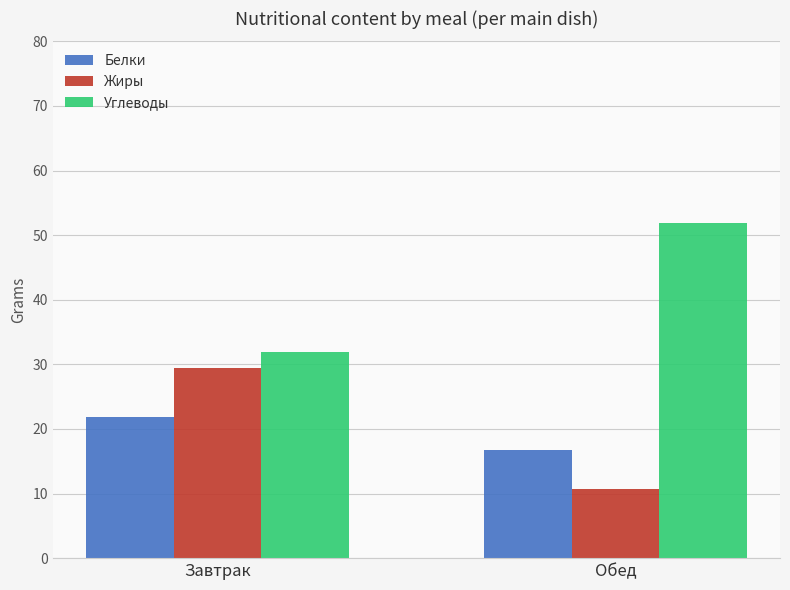

At which label does Белки first exceed 21?

Завтрак